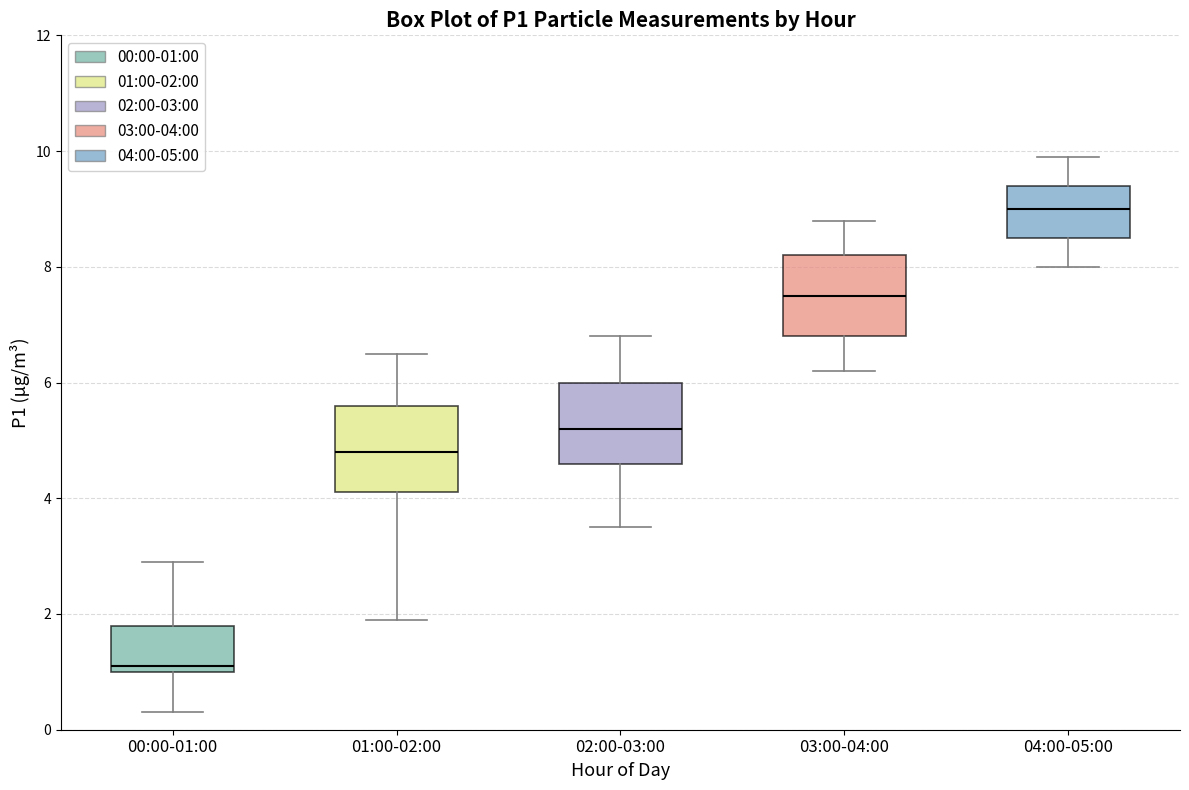

Which box has the highest median line?

04:00-05:00